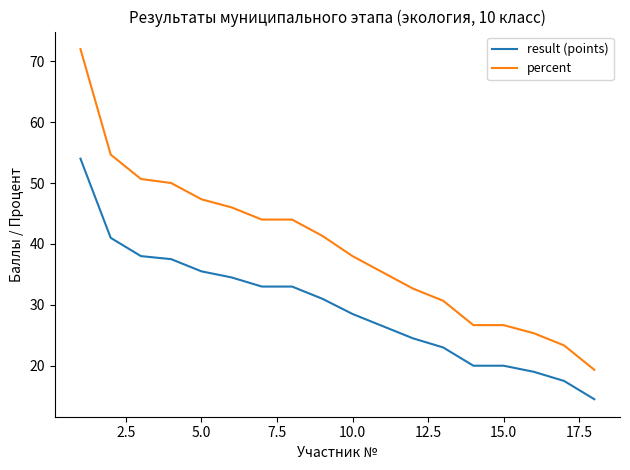

Which series has the widest spread of values?

percent